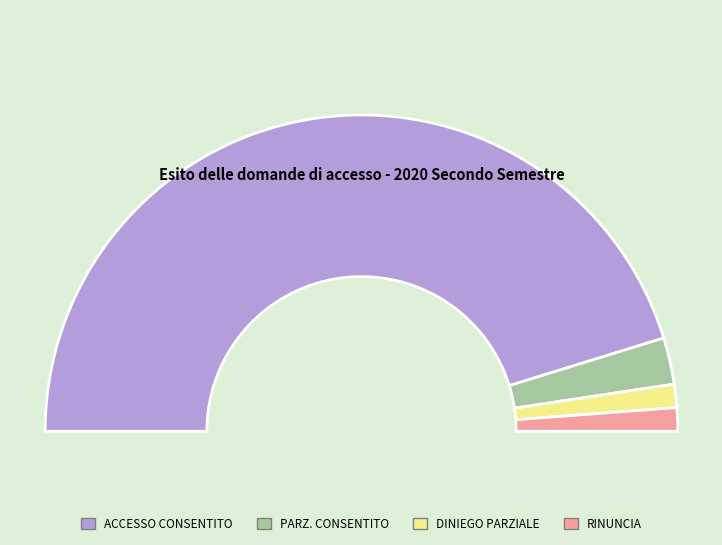

To the nearest percent, what portion does RINUNCIA ALL'ACCESSO represent?

2%